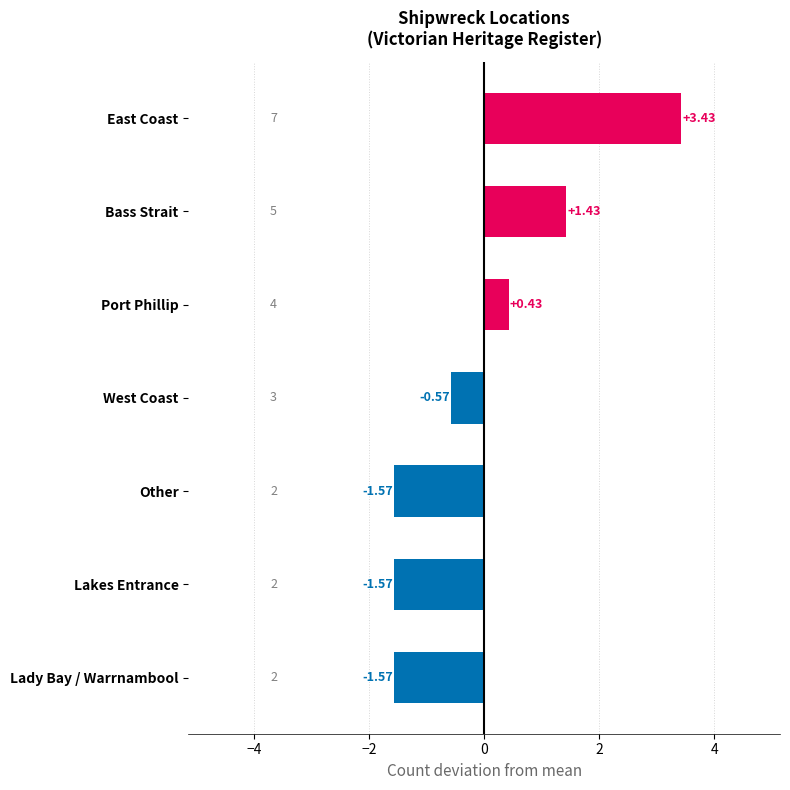

At which label is the value closest to 0?

Port Phillip